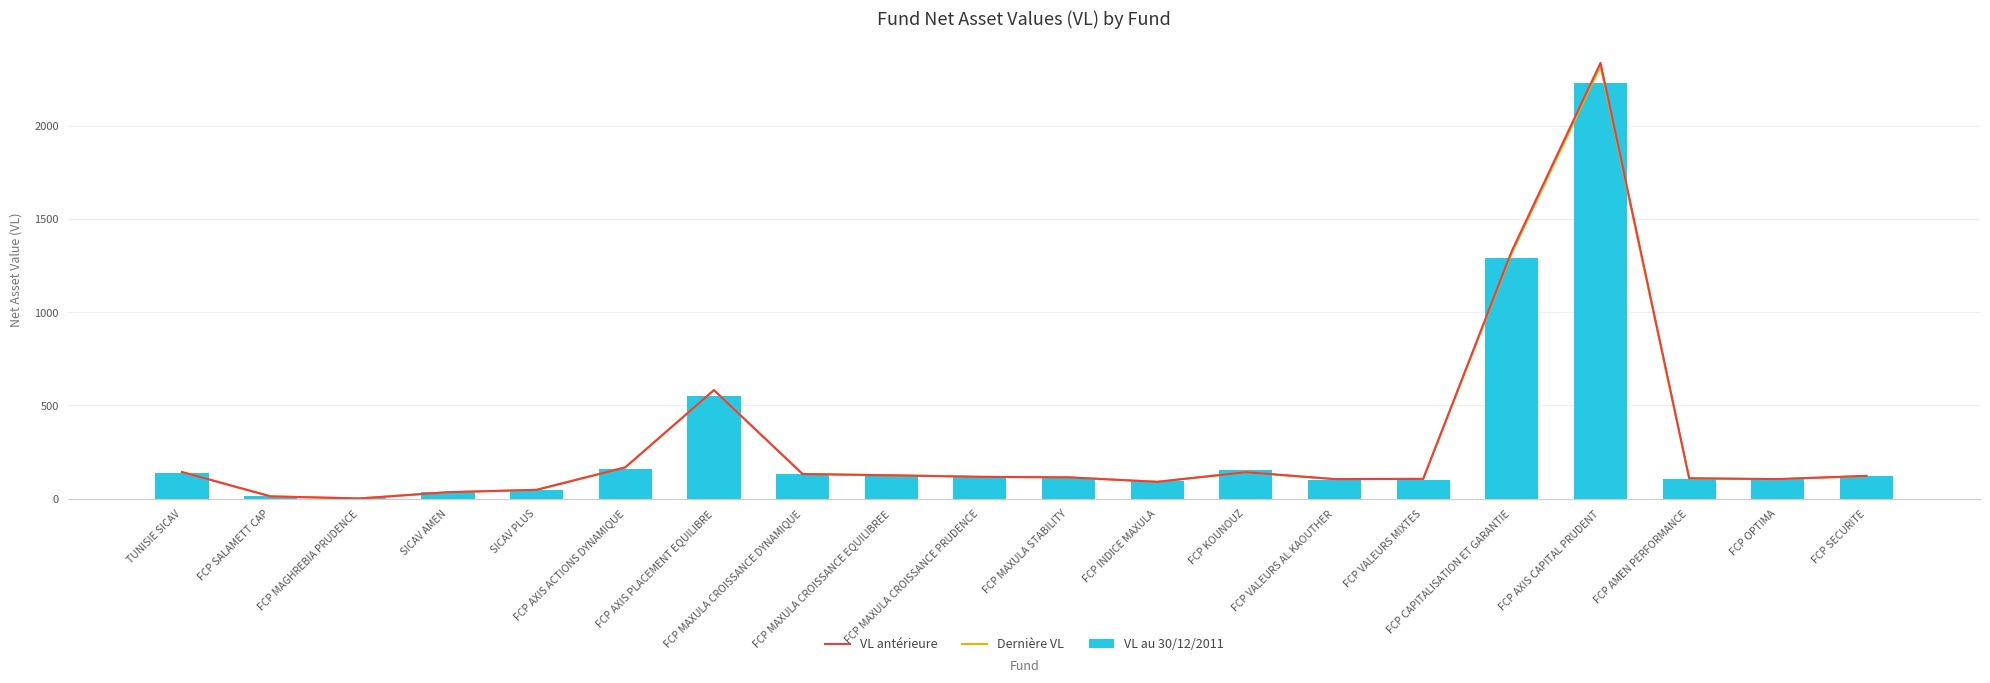

List the series in order of their peak value, highest first.

VL antérieure, Dernière VL, VL au 30/12/2011